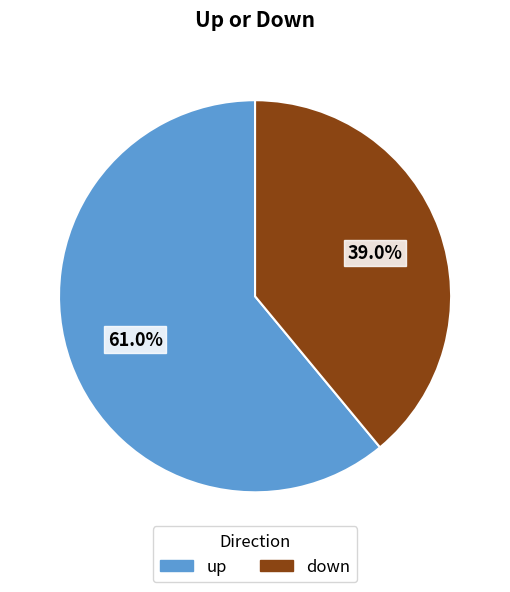

To the nearest percent, what percentage of the pie is up?

61%